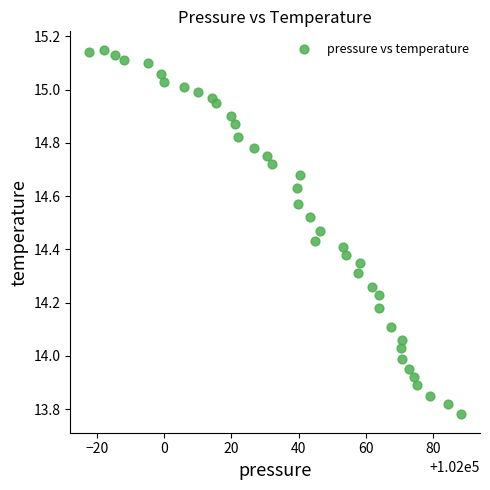

What is the range of X values (max minus min)?

110.7